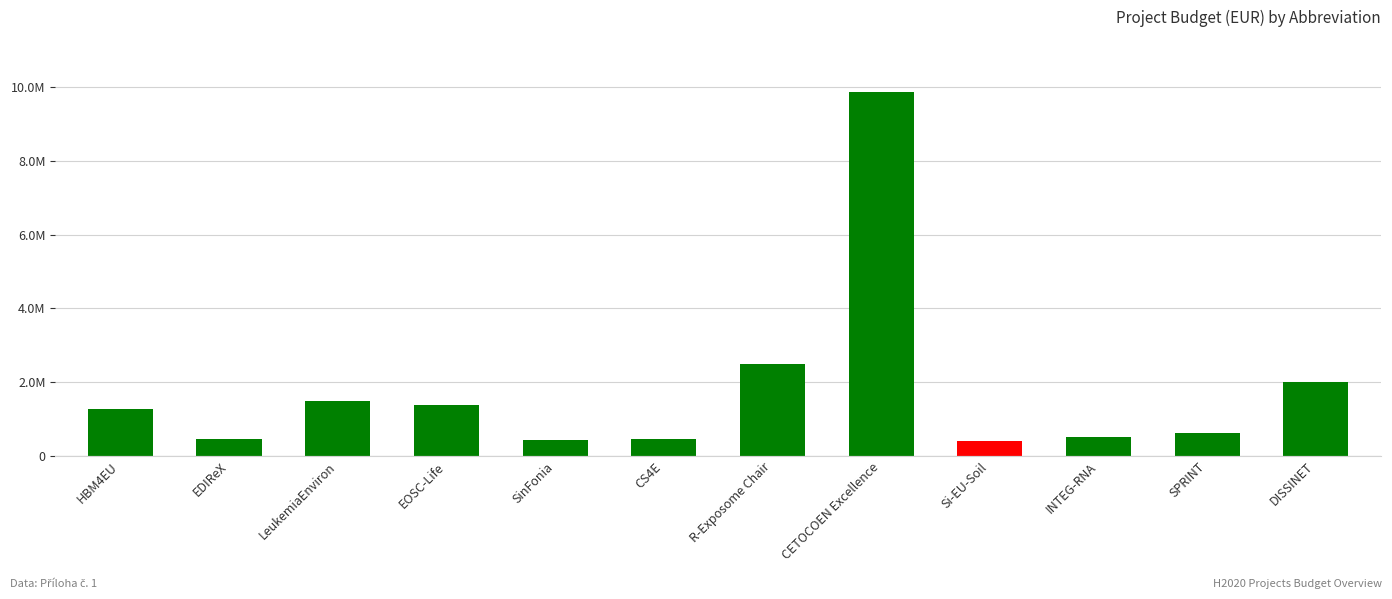

The chart shows a value of 303787 at INTEG-RNA. True or false?

False